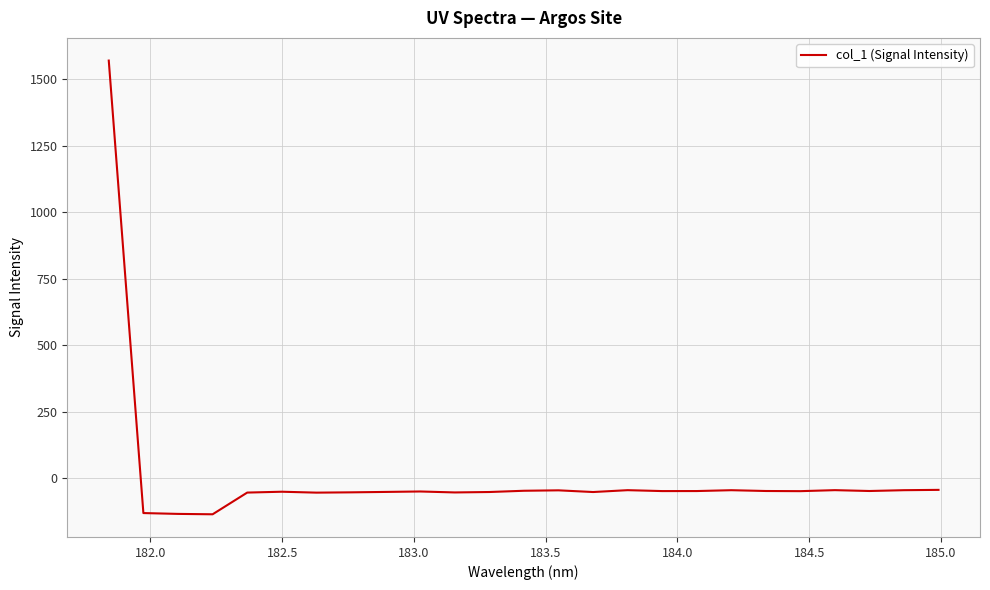

What is the minimum value shown in the chart?

-136.1